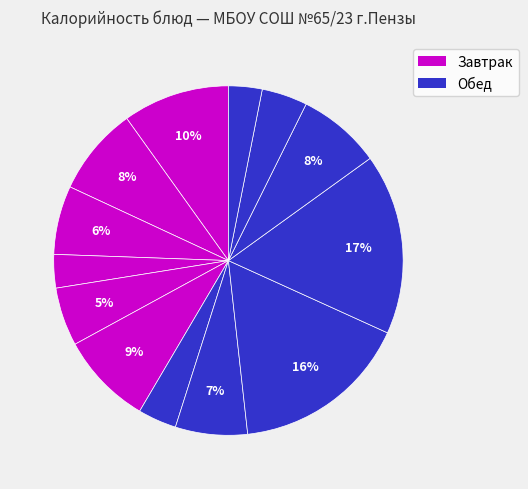

Which slice is the smallest?

Хлеб ржано-пшеничный (завтрак)